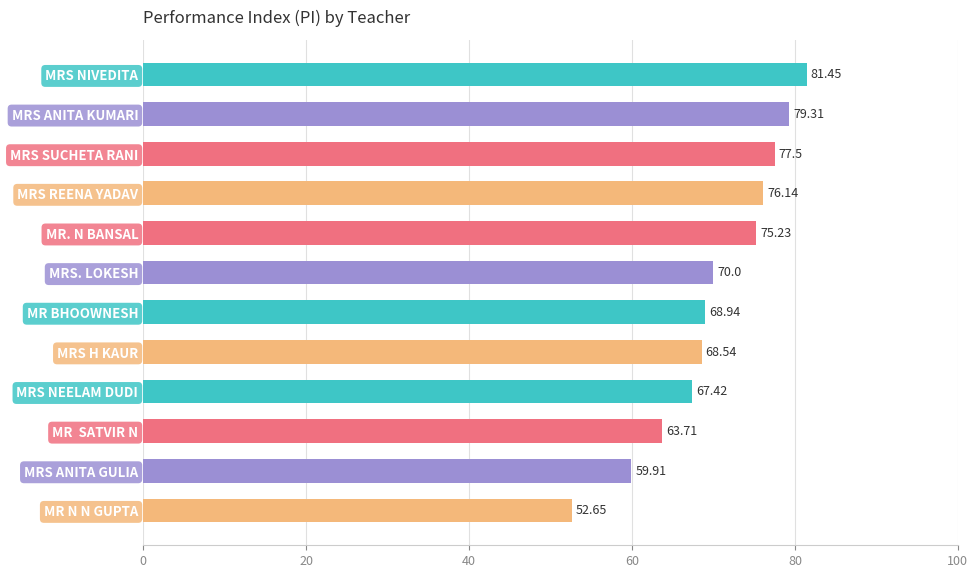

What is the difference between the maximum and minimum values?

28.8